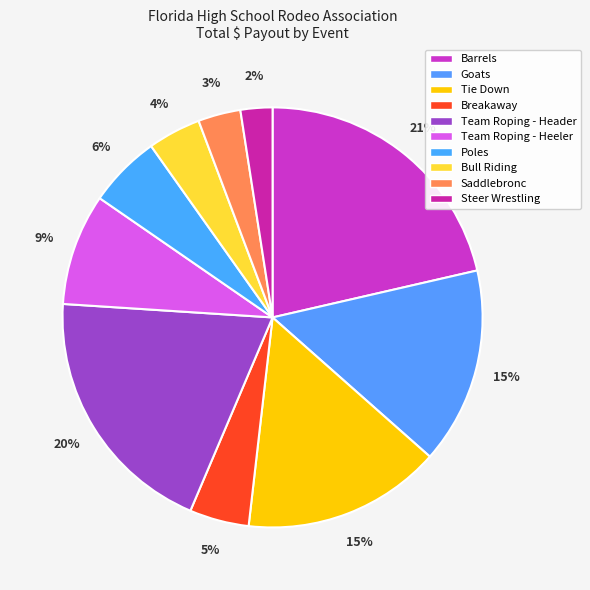

Which slice is the smallest?

Steer Wrestling